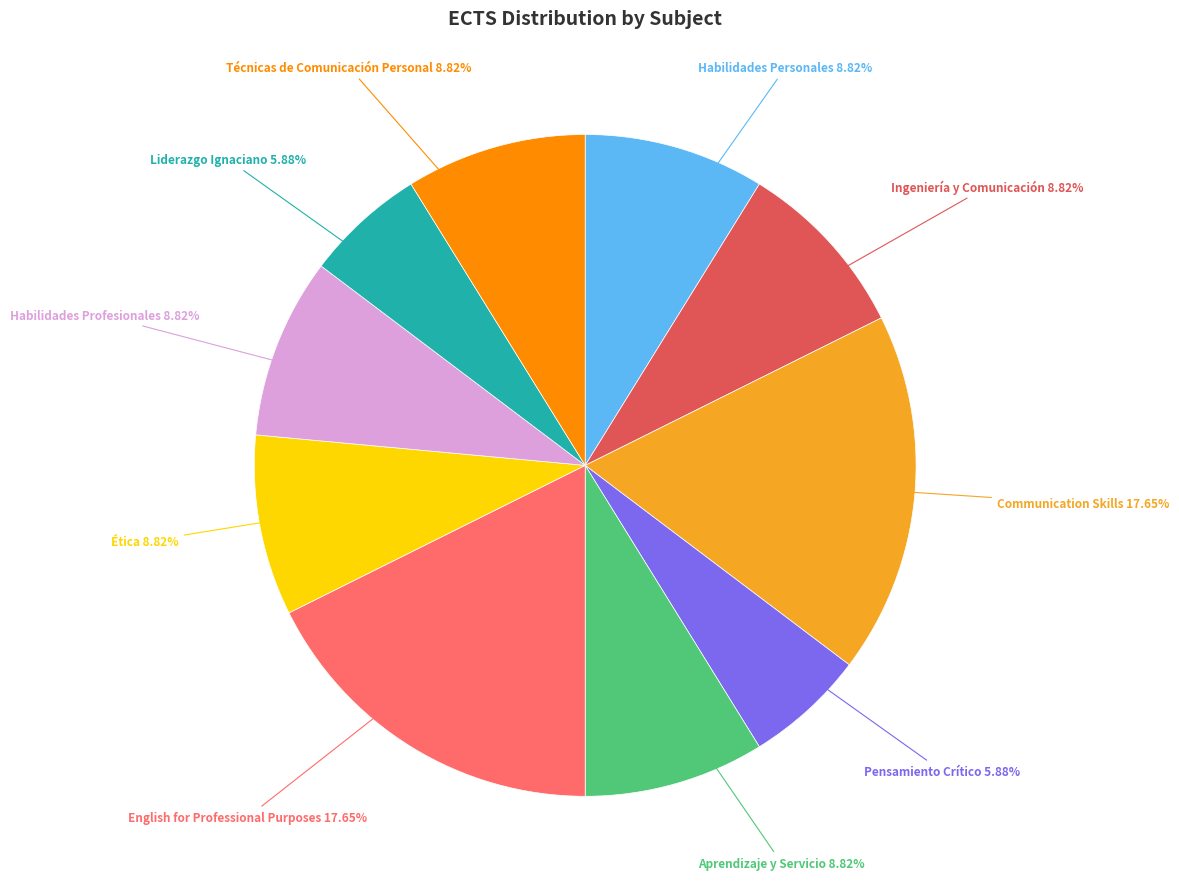

Is there any slice that represents more than half of the pie?

No